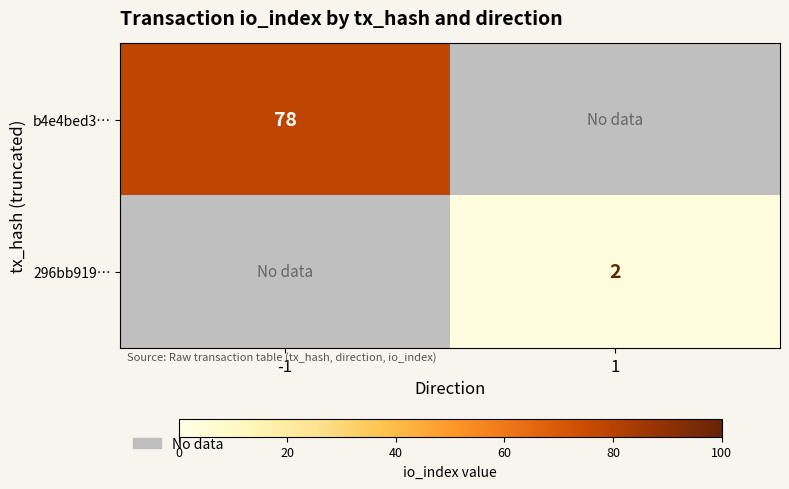

Is the value of b4e4bed3… at -1 greater than the value of 296bb919… at 1?

Yes